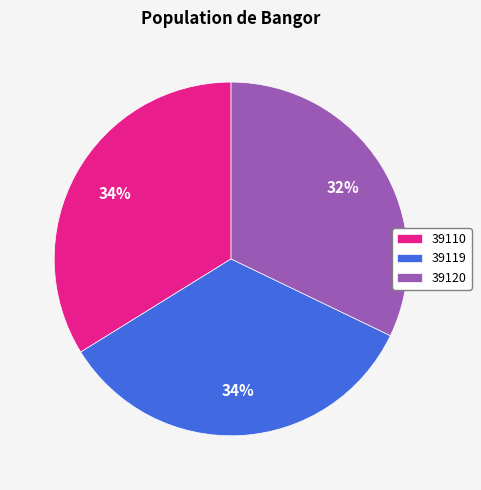

To the nearest percent, what is the average slice percentage?

33%